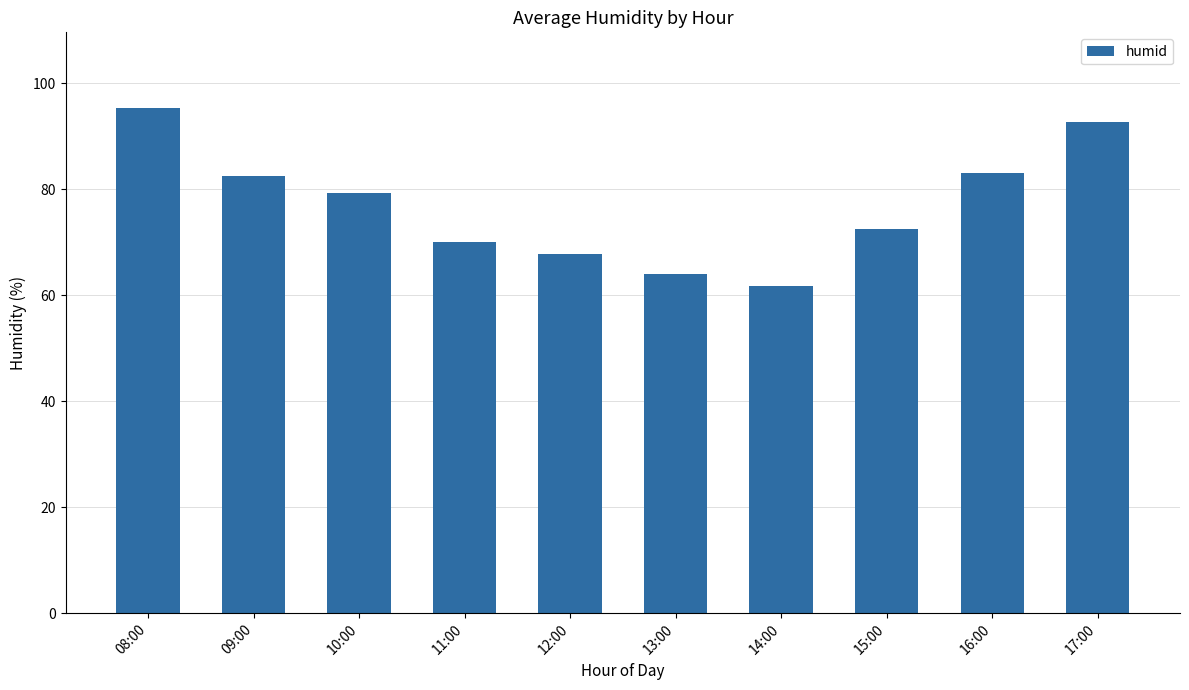

What is the sum of the values at 13:00 and 14:00?

125.9